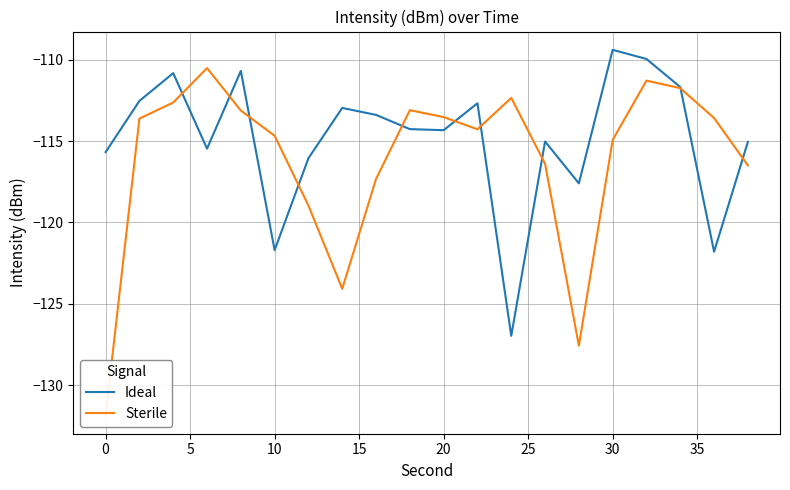

How many intersections are there between Ideal and Sterile?

10